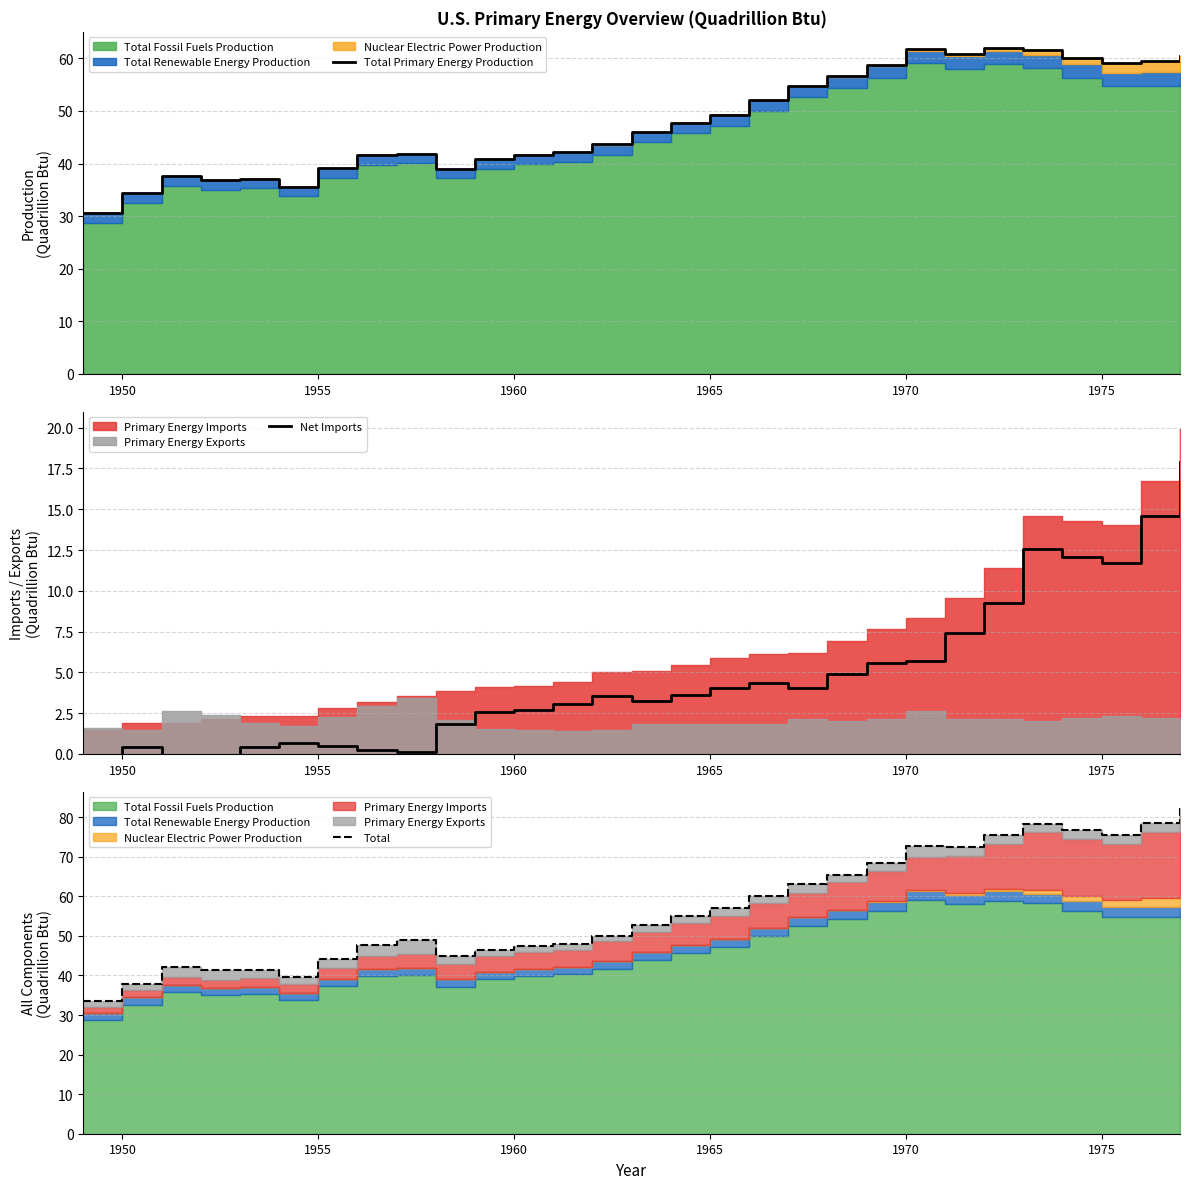

How many lines are shown in the chart?

3